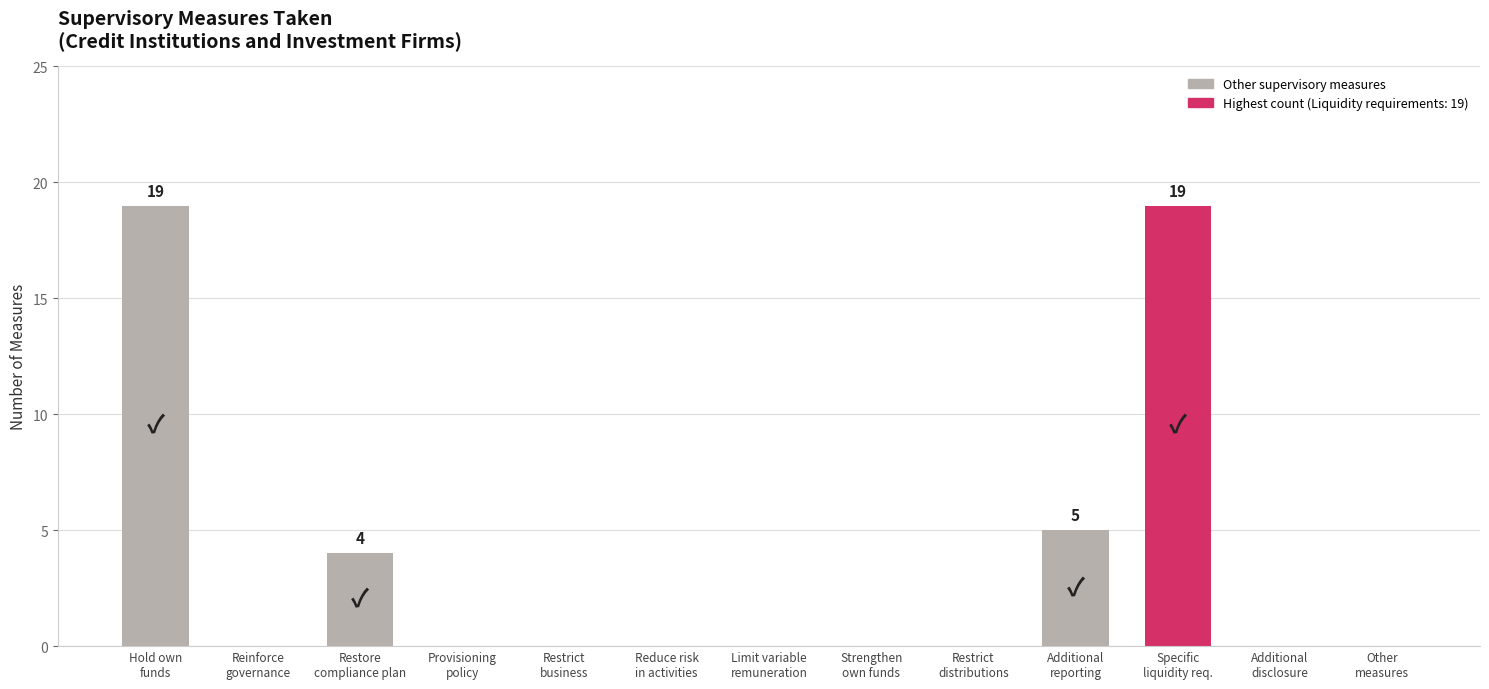

Is it true that the value at Reduce risk
in activities is -9?

False